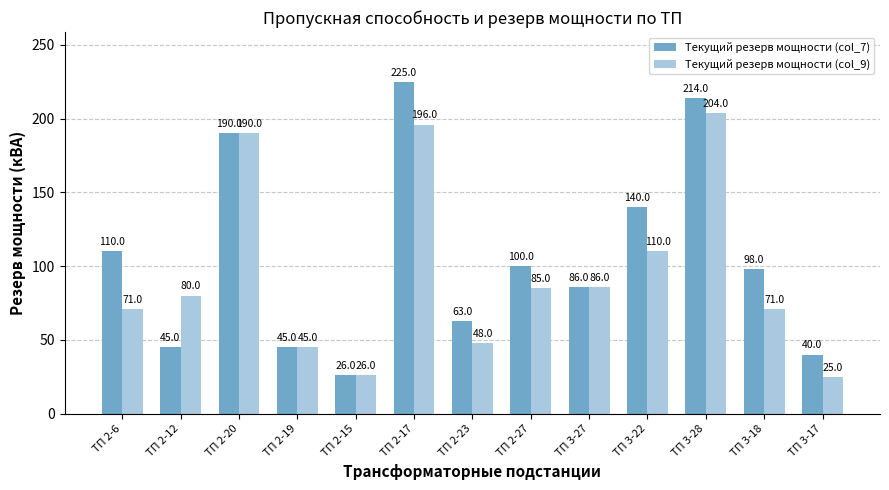

How many series are shown in this chart?

2